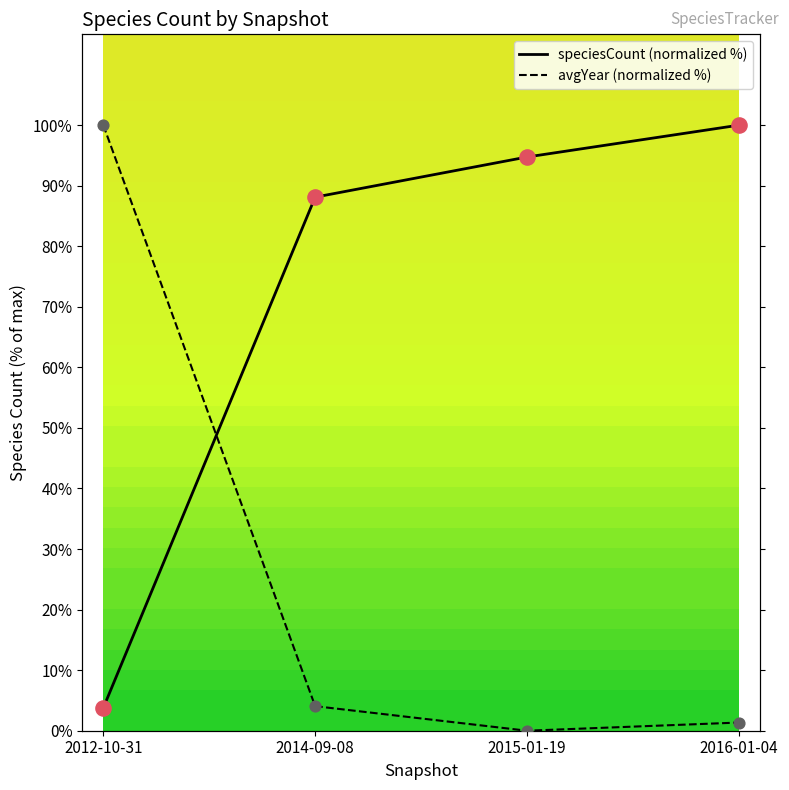

Which series reaches the minimum Y coordinate?

avgYear (normalized %)